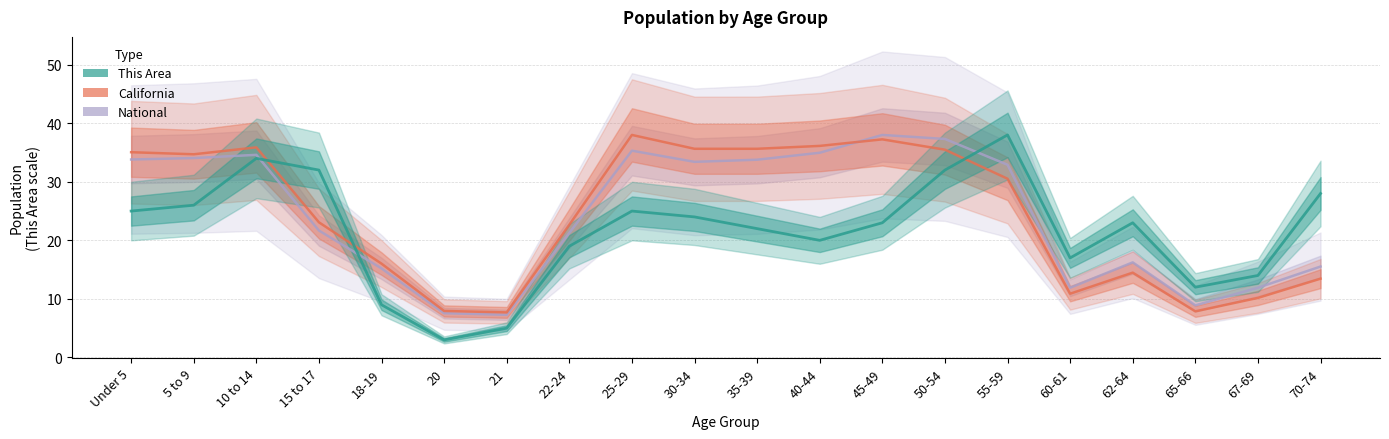

The value of This Area at 62-64 is 23.0. True or false?

True